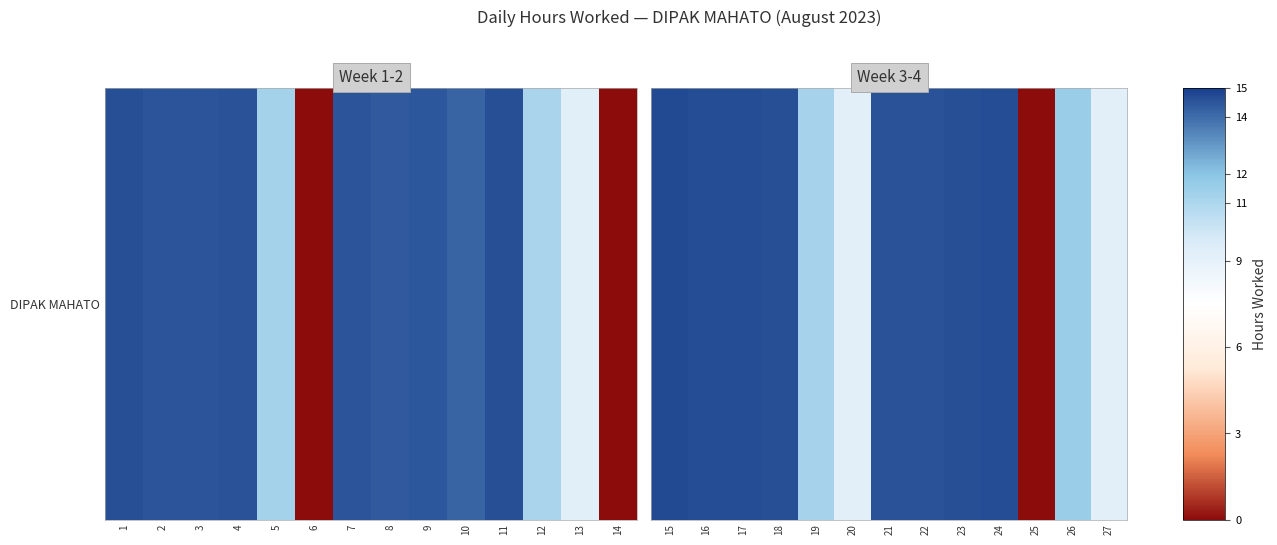

Approximately how many times larger is the value at 19 compared to 15?

0.8